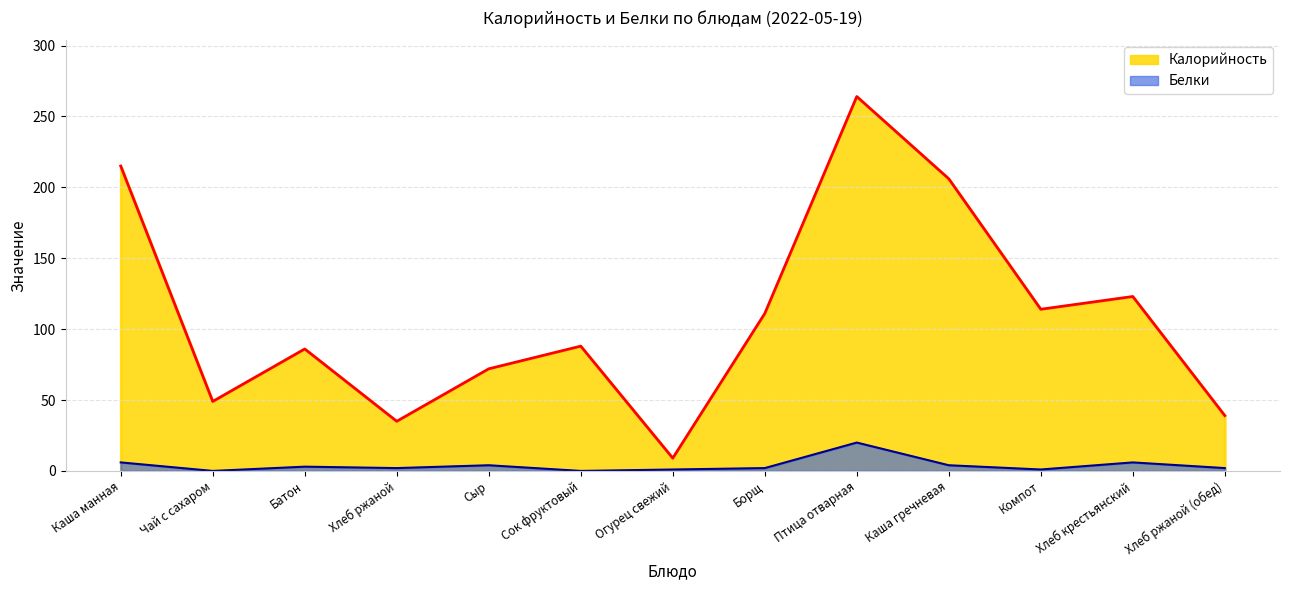

Is it true that Калорийность equals 167 at Птица отварная?

False